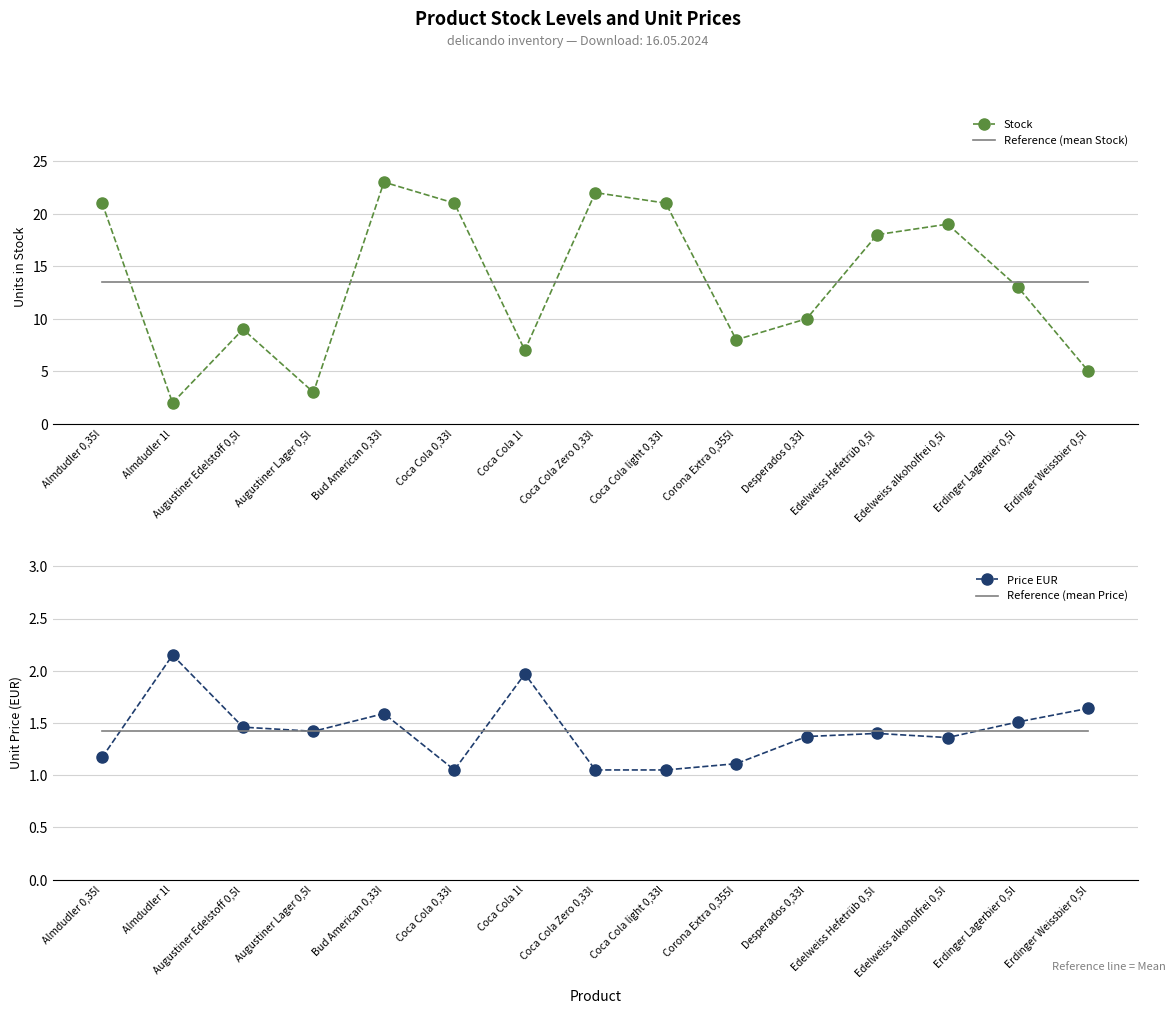

What is the approximate value of Reference (mean Price) at Coca Cola Zero 0,33l?

1.4